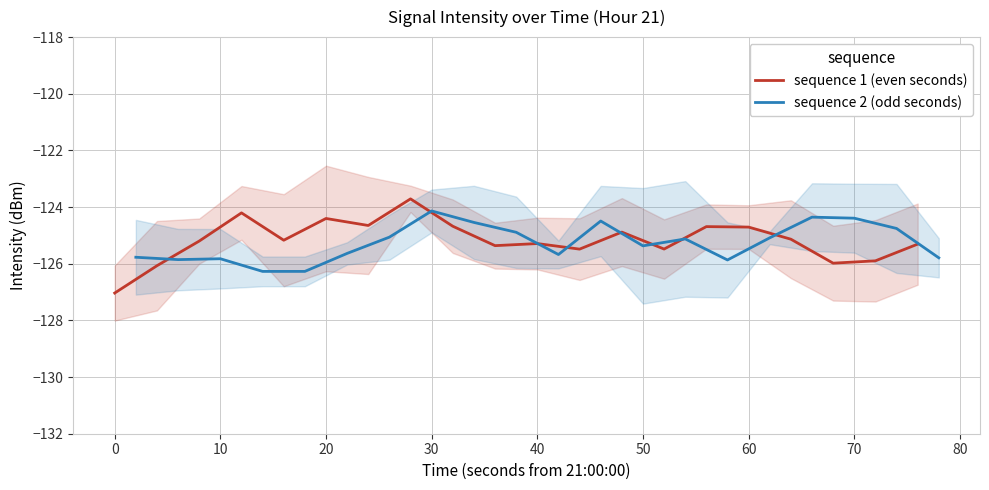

Does the chart display data point markers on the line(s)?

No